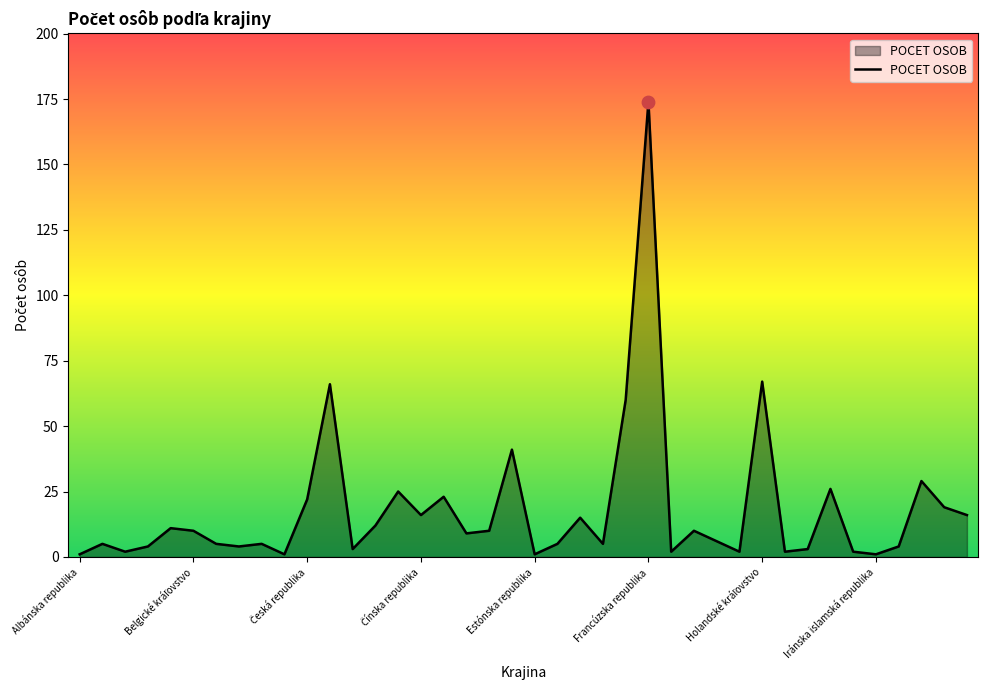

What is the maximum value shown in the chart?

174